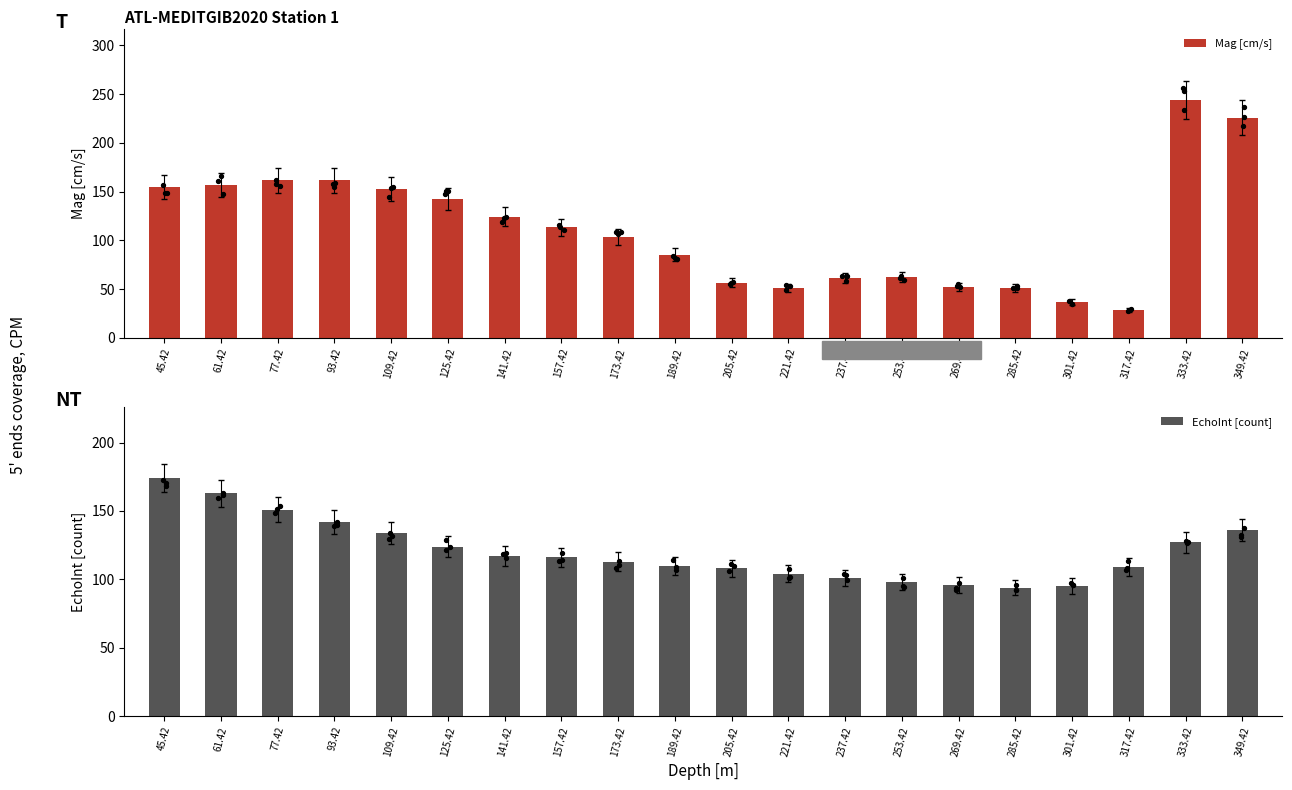

Which series contains the highest Y value?

Mag [cm/s]